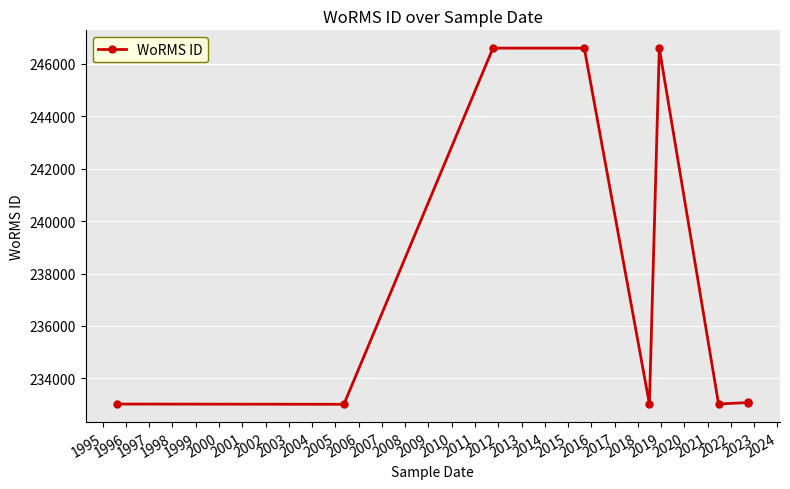

True or false: the data has more than 2 interior local peaks.

False